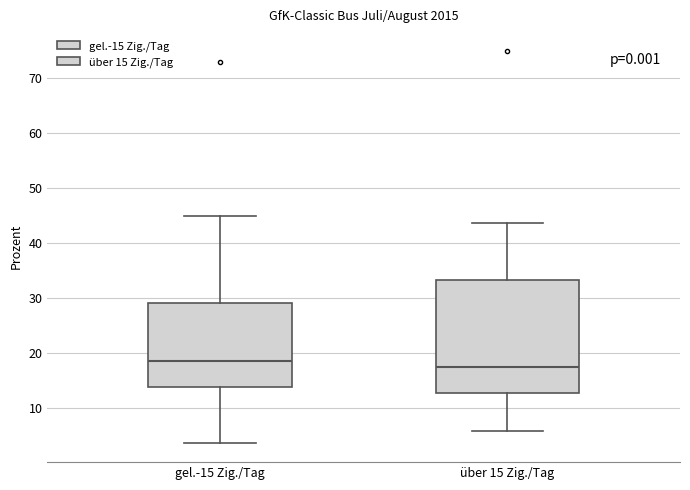

Reading left to right, transcribe this box plot: for each box, give where its median line is, the range the box spans, and where its two whiskers end, as read against the y-axis. The values are not printed on the chart, so give them approximately, as read against the axis.

gel.-15 Zig./Tag: median 19, box 14 to 29, whiskers 4 to 45
über 15 Zig./Tag: median 17, box 13 to 33, whiskers 6 to 44